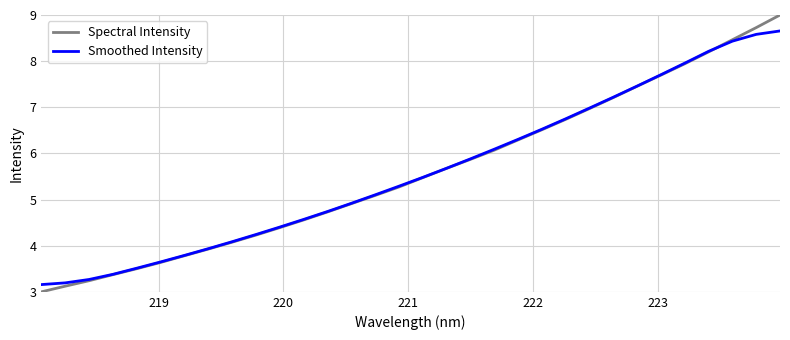

Rank the series by their maximum value, from lowest to highest.

Smoothed Intensity, Spectral Intensity